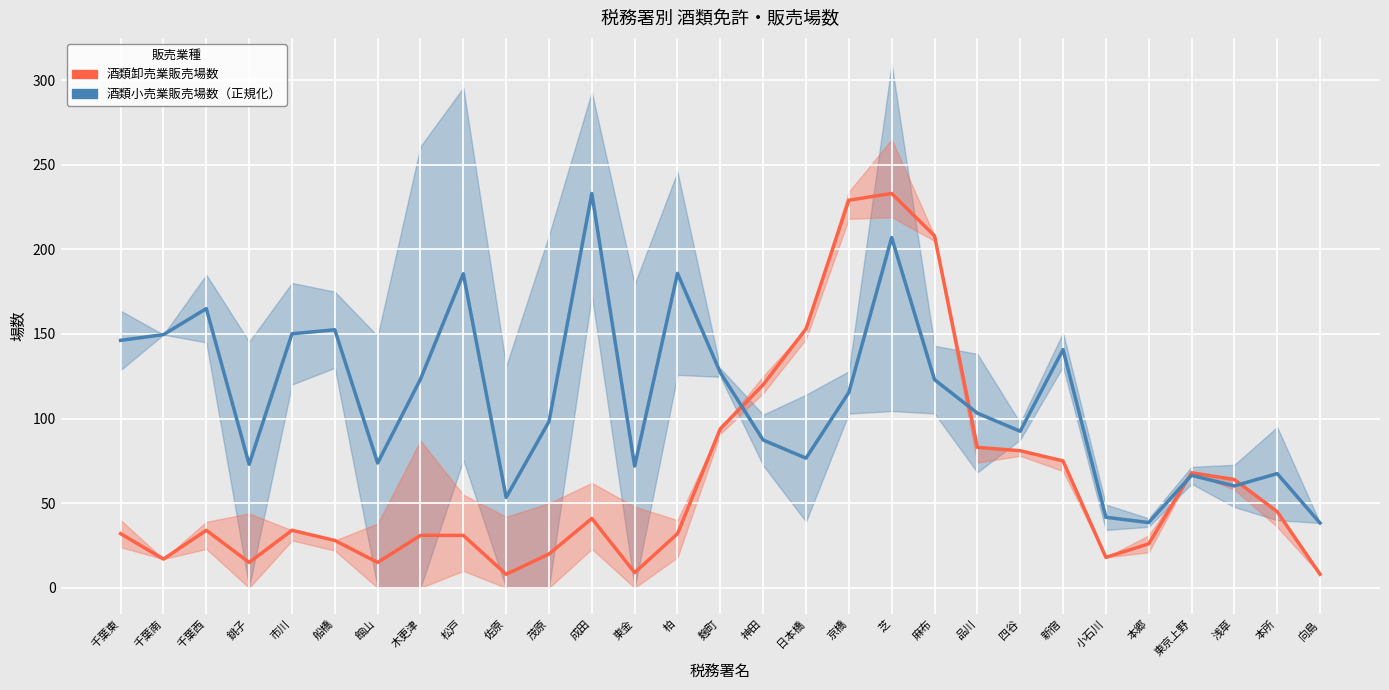

What is the label of the 9th point from the right?

品川